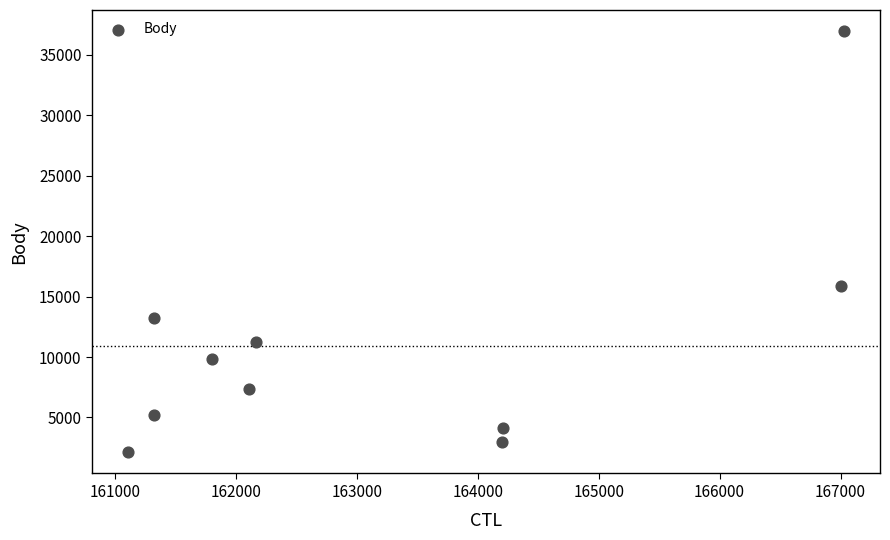

What Y value in the scatter plot is closest to 19539?

15905